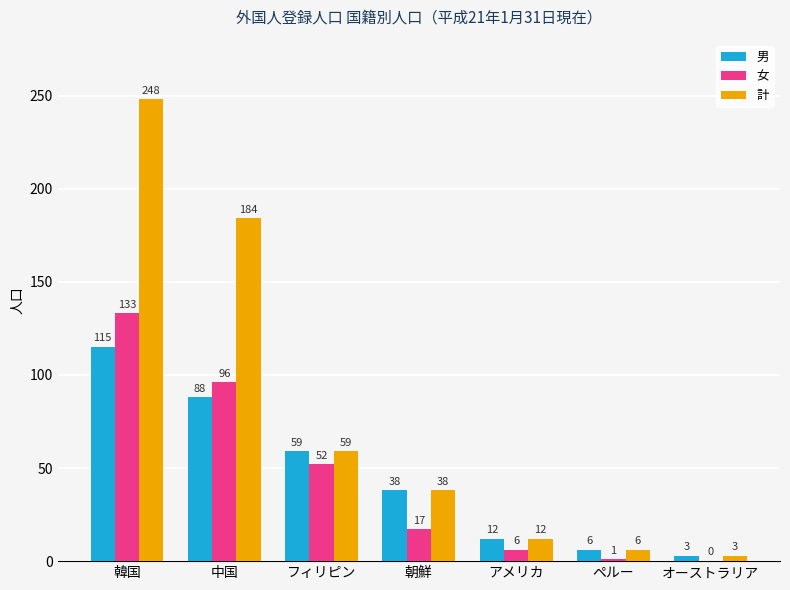

What is the total value across all series at 韓国?

496